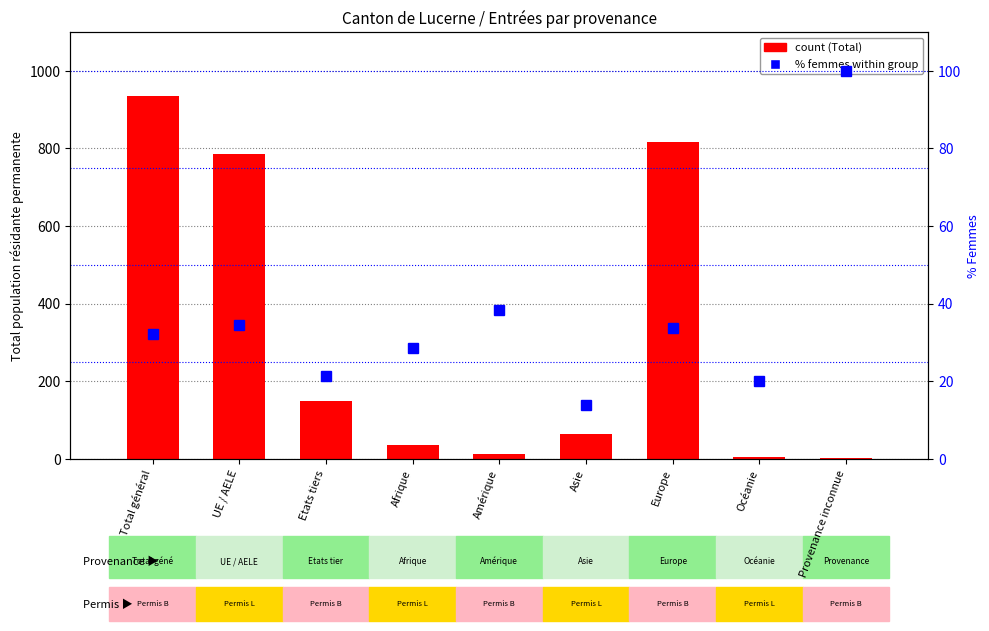

Reading left to right, what are all the values shown in this chart?

Total (count): Total général=935.0	UE / AELE=785.0	Etats tiers=150.0	Afrique=35.0	Amérique=13.0	Asie=65.0	Europe=816.0	Océanie=5.0	Provenance inconnue=1.0
% Femmes: Total général=32.3	UE / AELE=34.4	Etats tiers=21.3	Afrique=28.6	Amérique=38.5	Asie=13.8	Europe=33.8	Océanie=20.0	Provenance inconnue=100.0